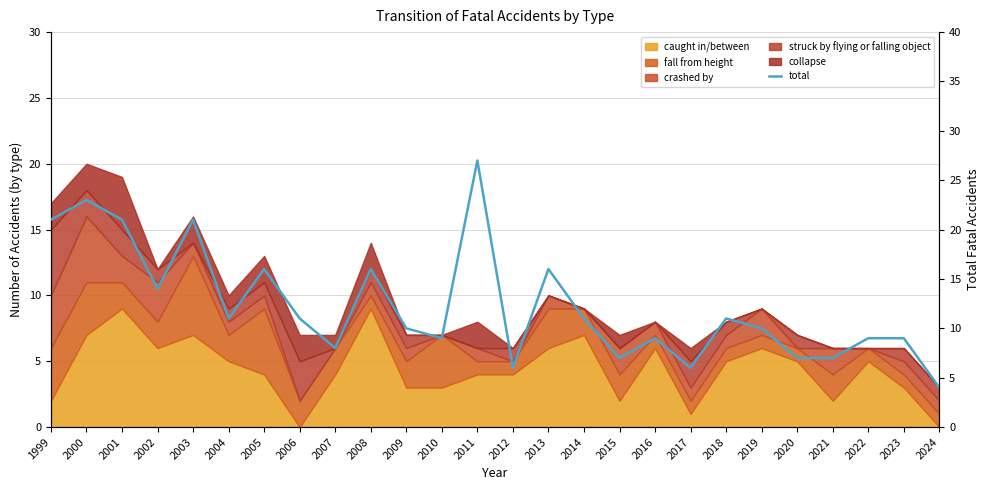

At which label is the value closest to 15?

2002